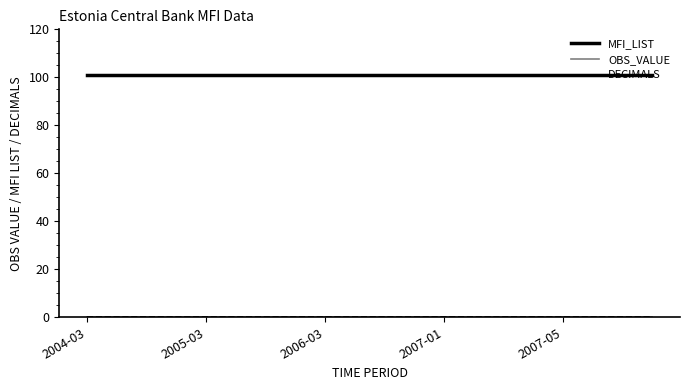

What is the sum of all MFI_LIST values?

2020